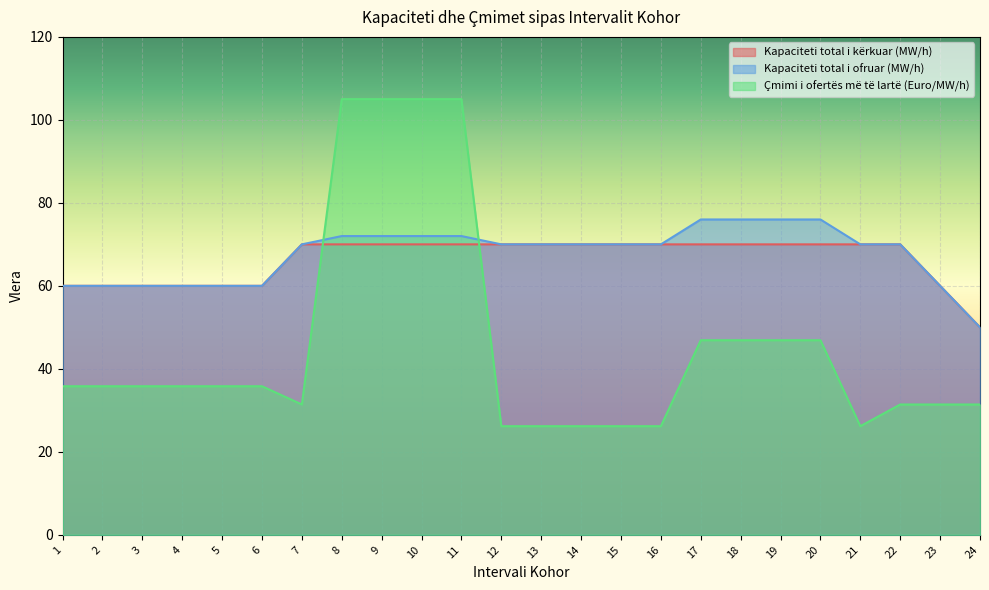

What is the smallest value displayed?

26.2